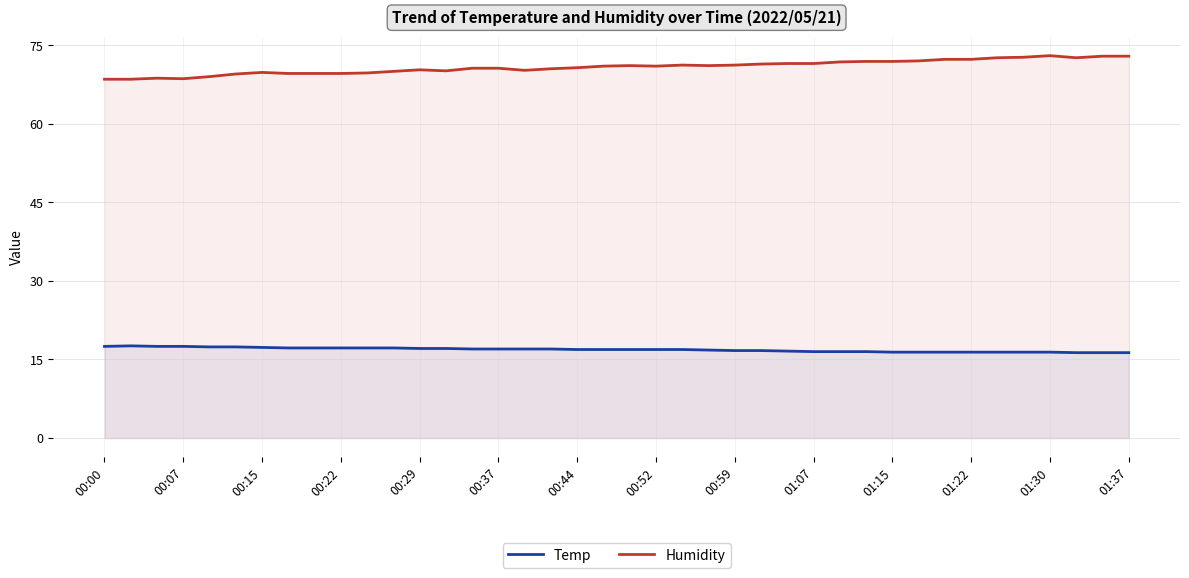

How many values in the Humidity series exceed 71?

19